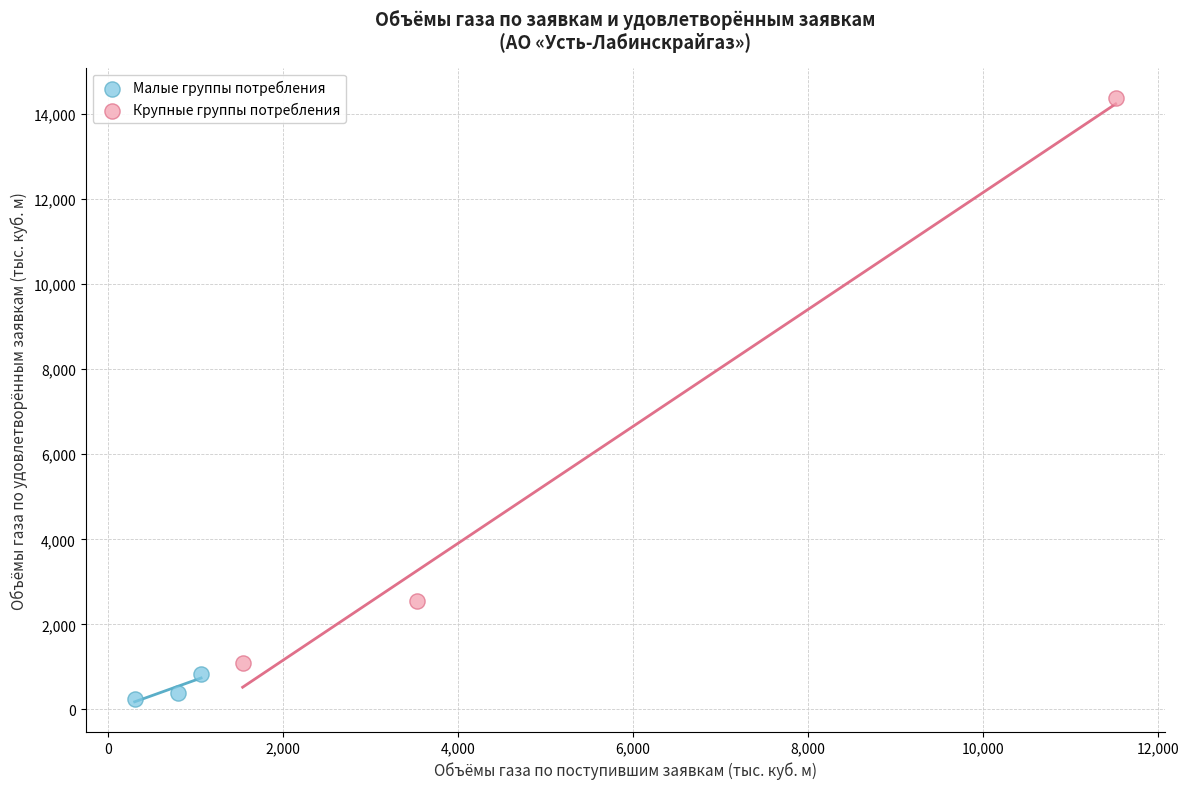

Which series contains the lowest Y value?

Малые группы потребления